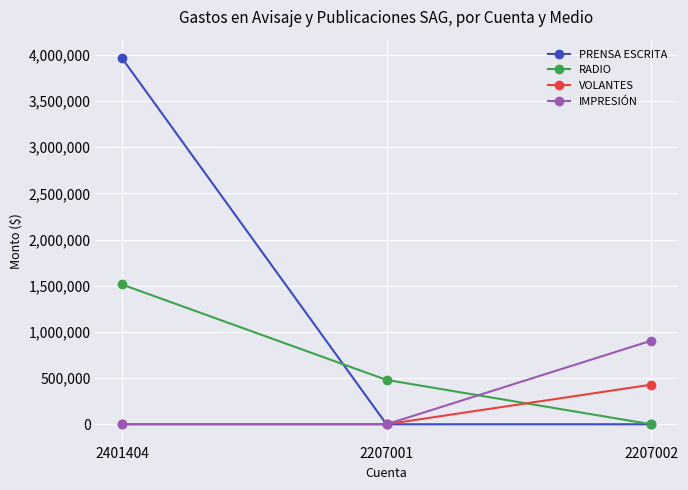

The value of RADIO at 2401404 is 1513386. True or false?

True